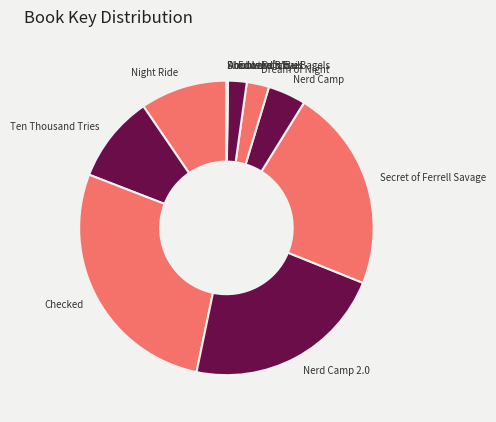

Which category has the biggest portion of the pie?

Checked